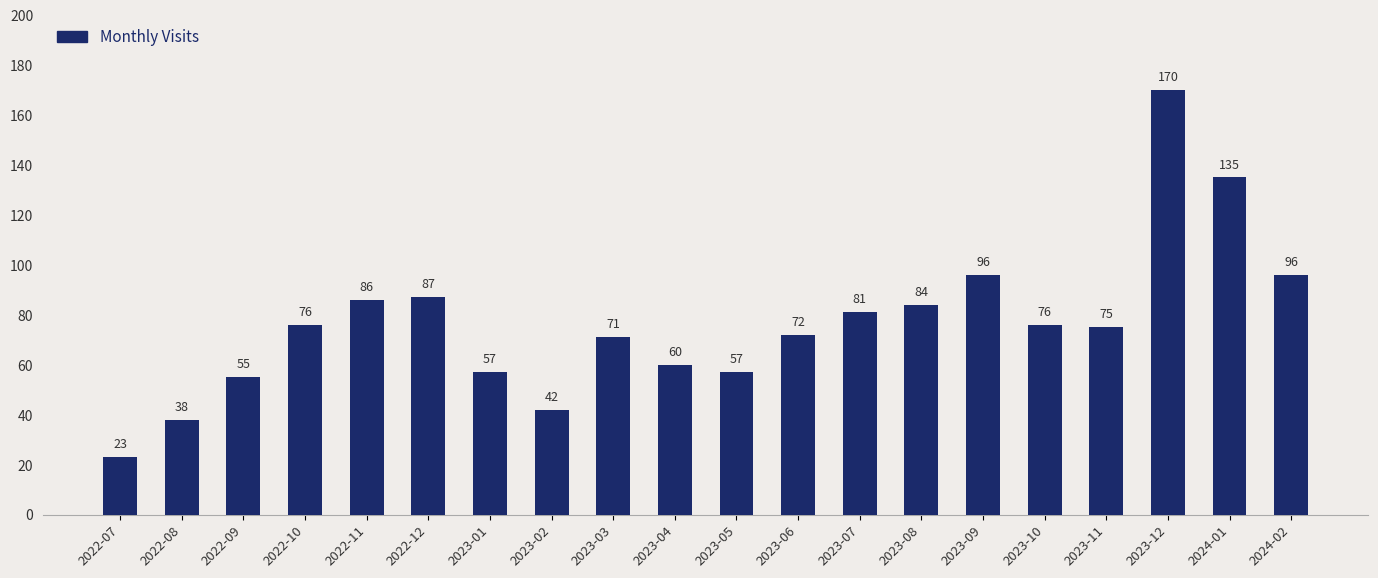

What is the label of the 1st bar from the right?

2024-02